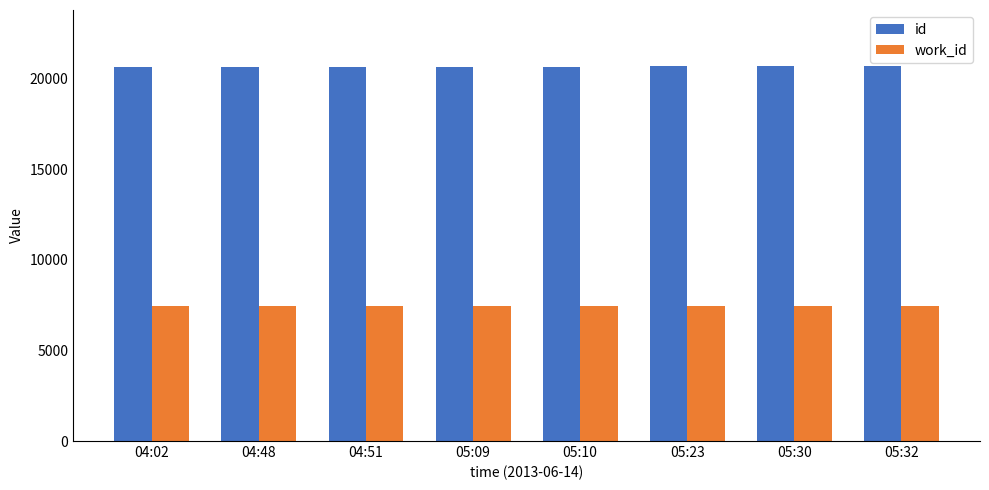

What is the average value of the work_id series?

7439